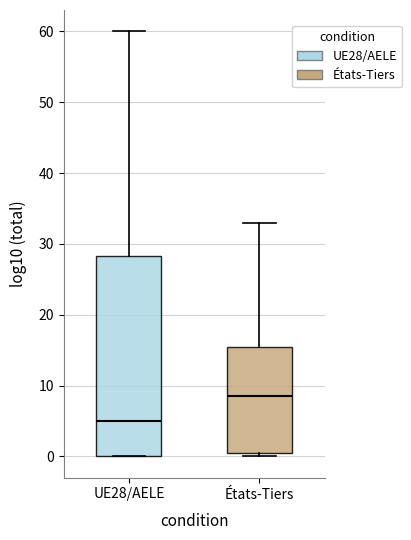

Where is the lower edge of the box for UE28/AELE on the y-axis? The values are not printed on the chart, so give them approximately, as read against the axis.

0